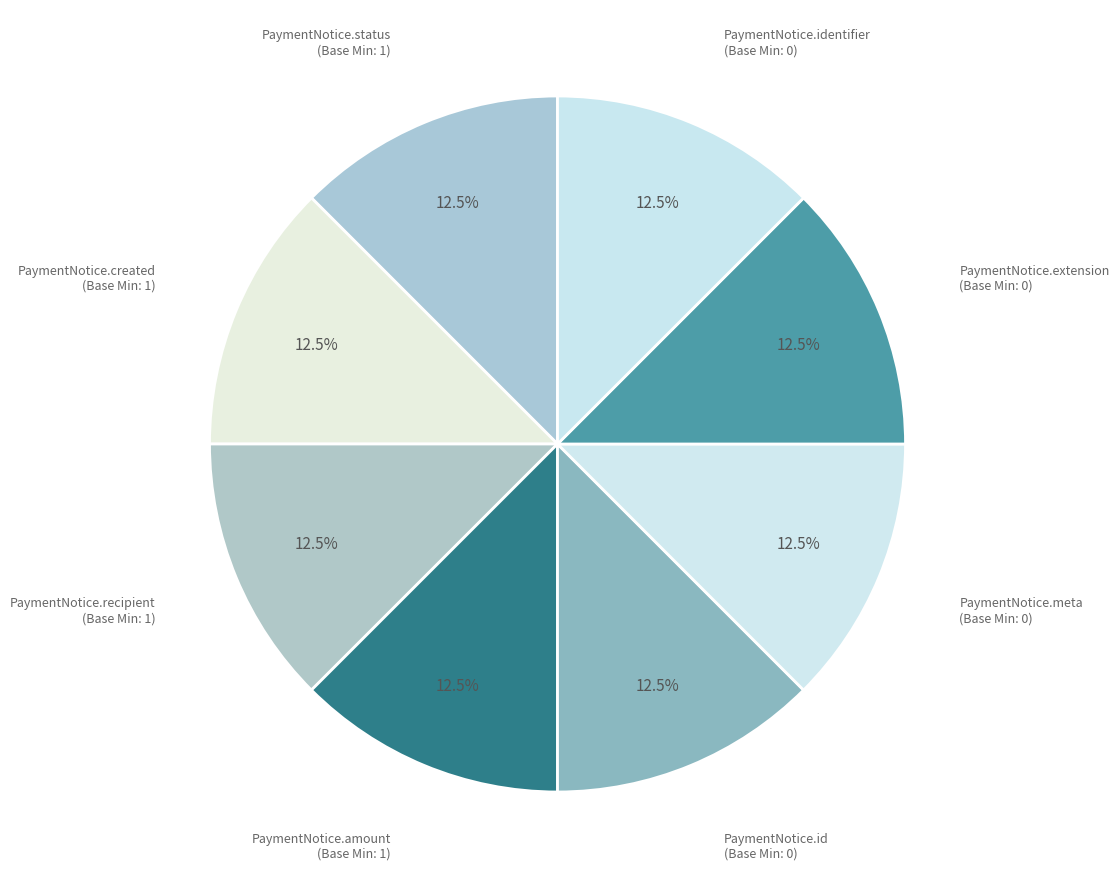

Is PaymentNotice.id (Base Min: 0) the majority of the pie?

No